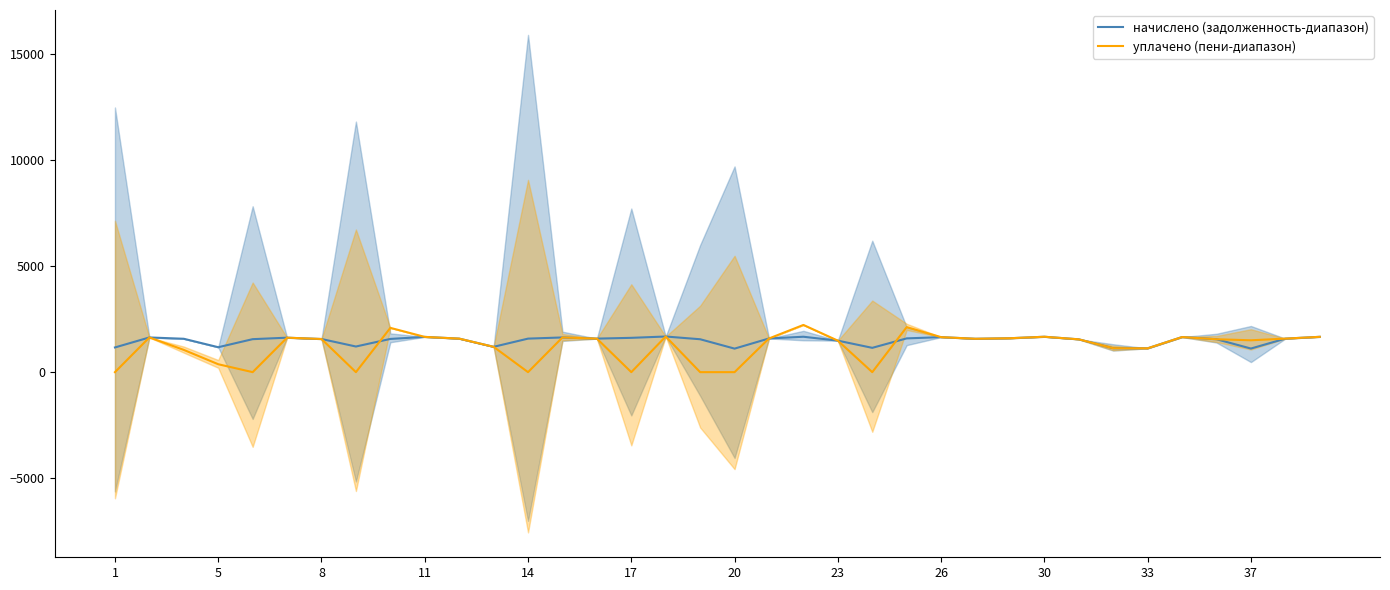

What is the maximum value for уплачено (пени-диапазон)?

2227.0